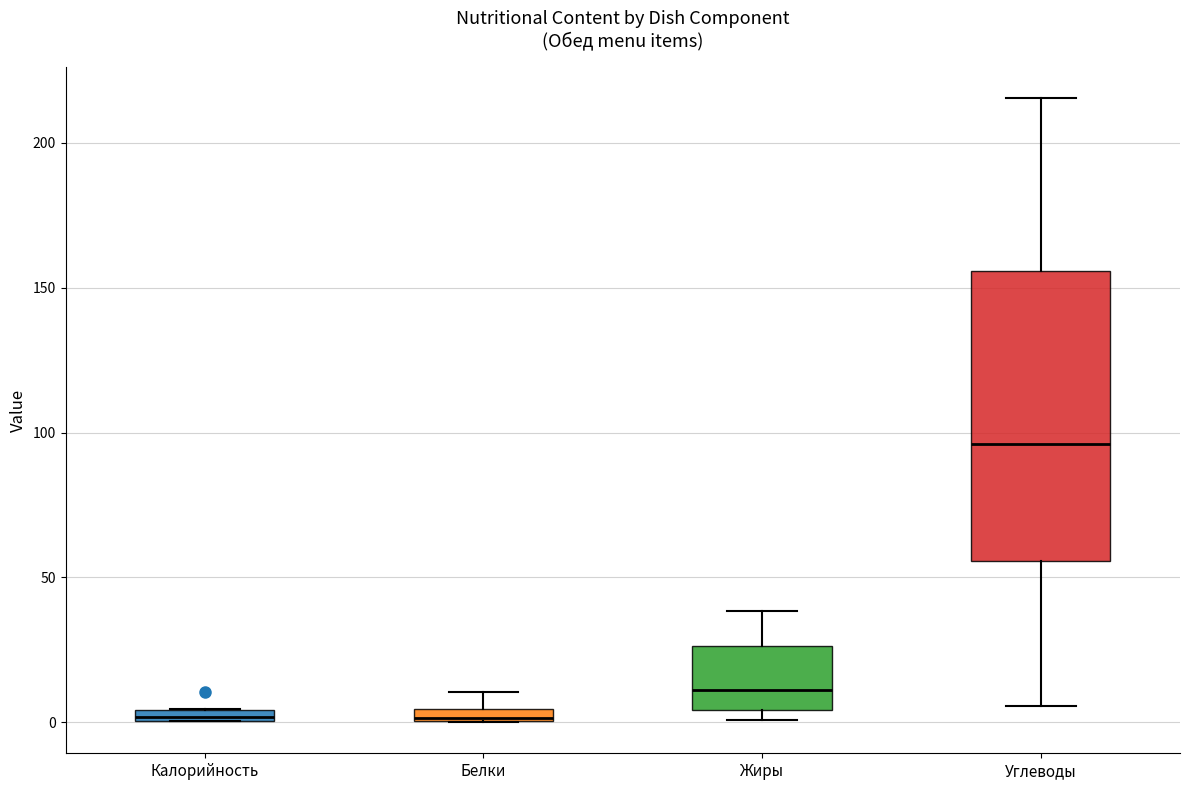

Comparing the boxes themselves (not the whiskers), which one is the tallest?

Углеводы